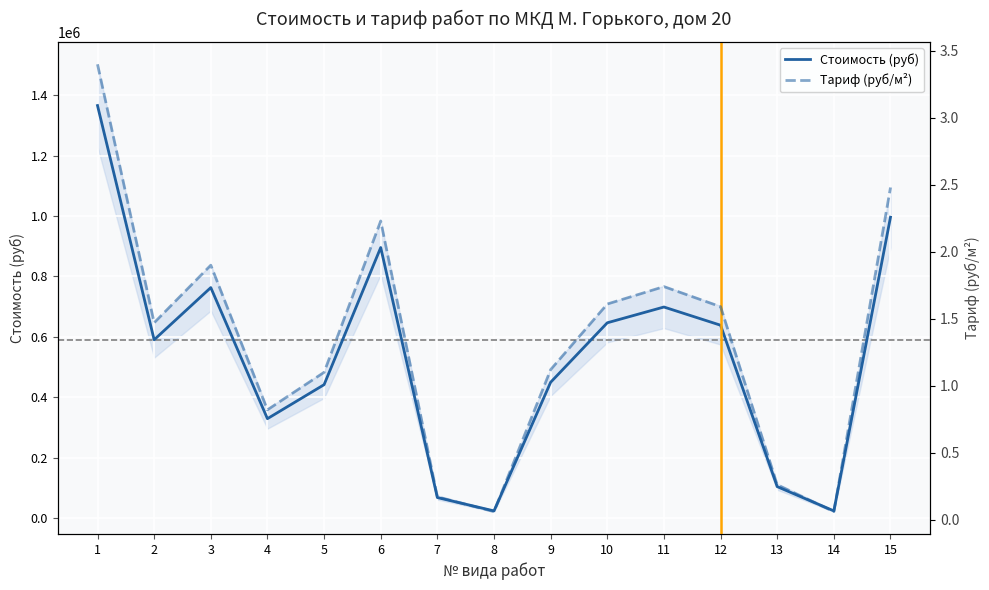

True or false: Стоимость (руб) has a value of 638705.1 at 12.

True